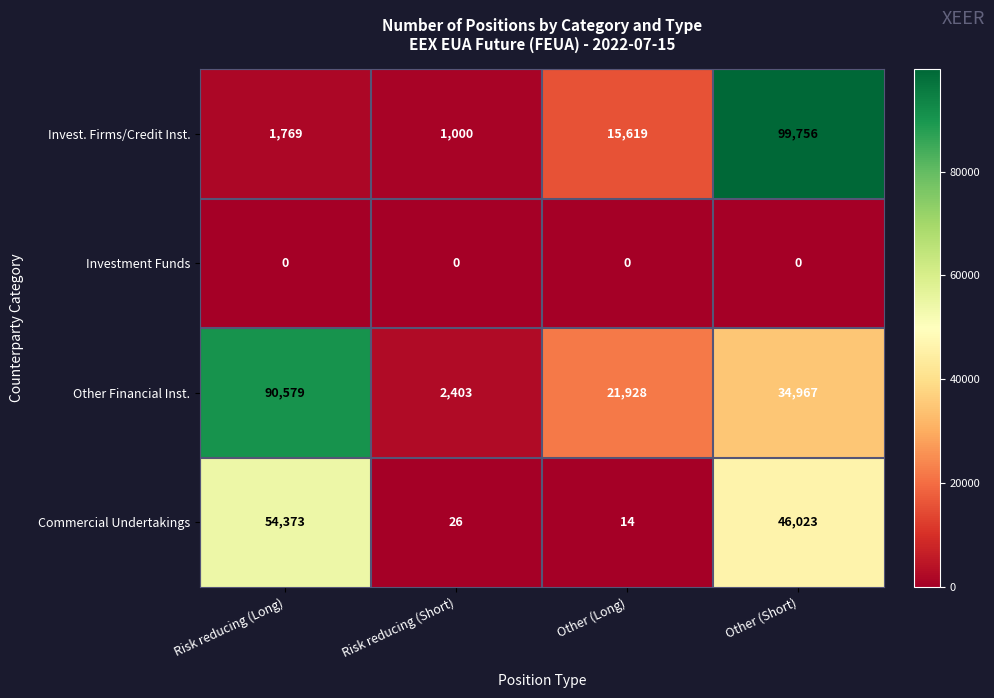

What is the average value of the Other Financial Inst. series?

37469